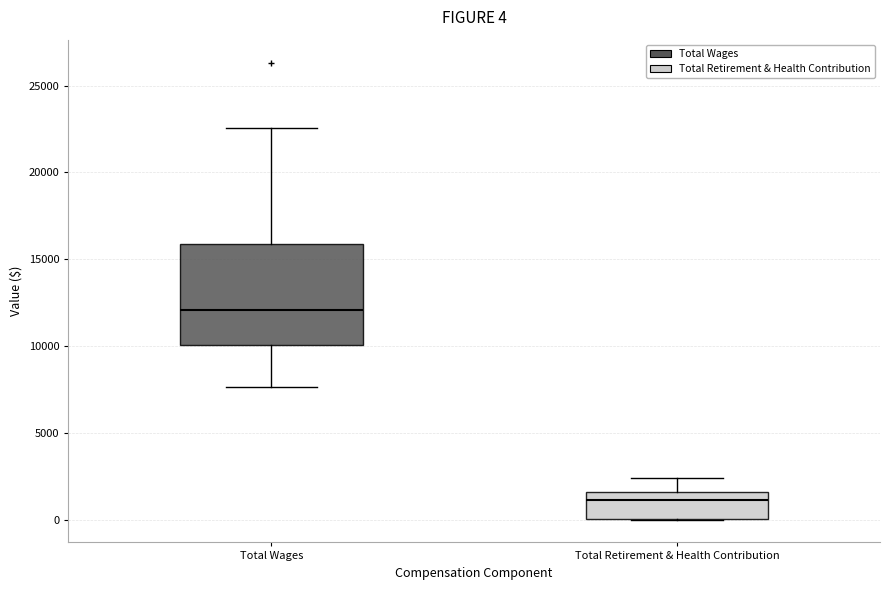

Which box is the tallest, from its lower edge to its upper edge?

Total Wages